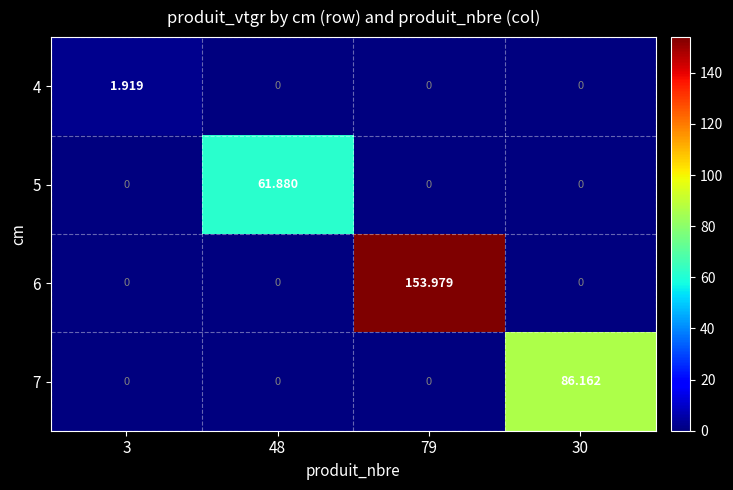

Rank the series by their maximum value, from highest to lowest.

6, 7, 5, 4